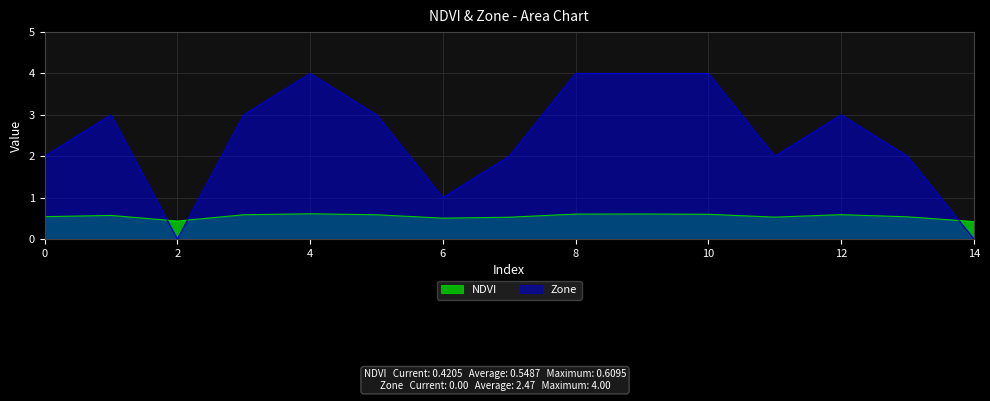

List the series in order of their peak value, lowest first.

NDVI, Zone